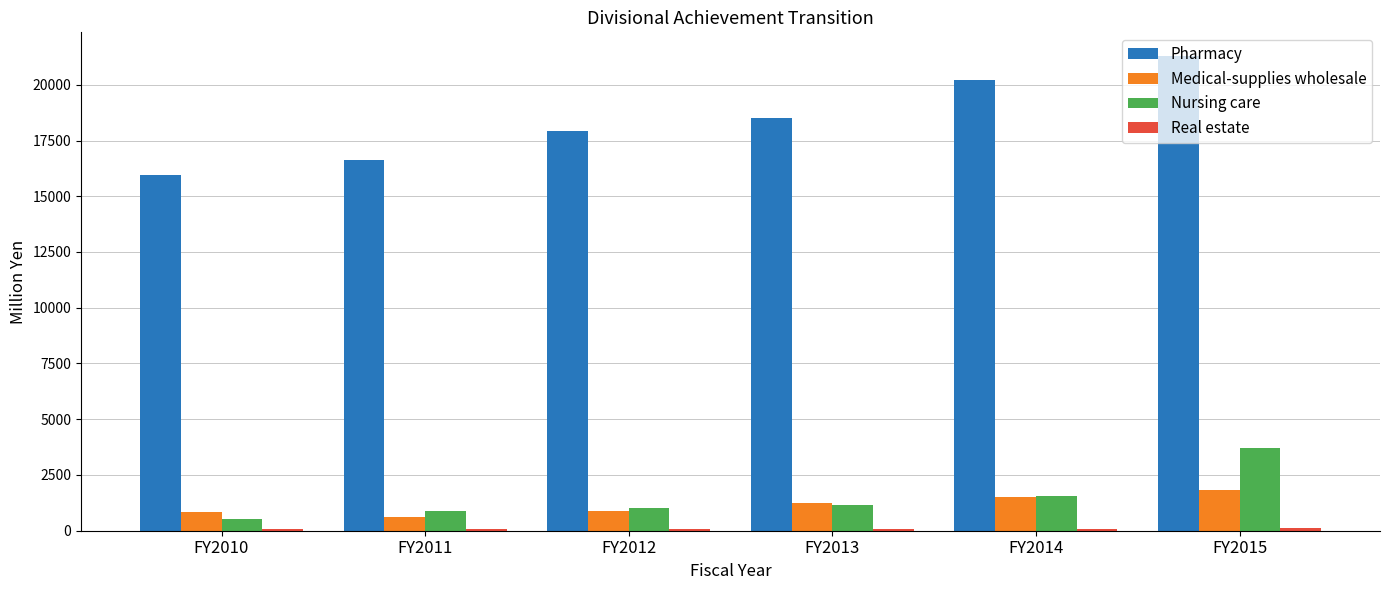

What is the highest value of the Pharmacy series?

21287